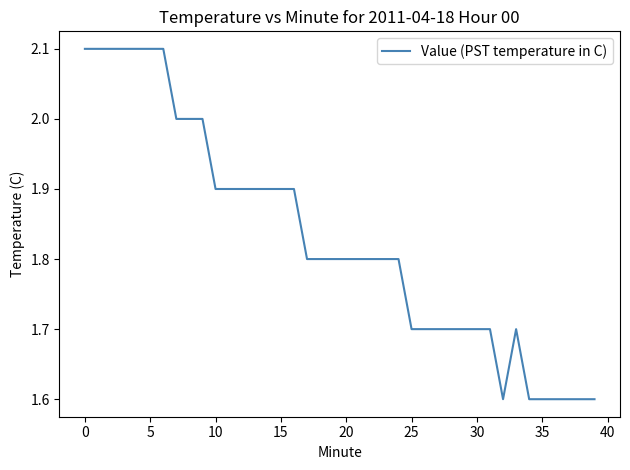

What is the minimum value shown in the chart?

1.6